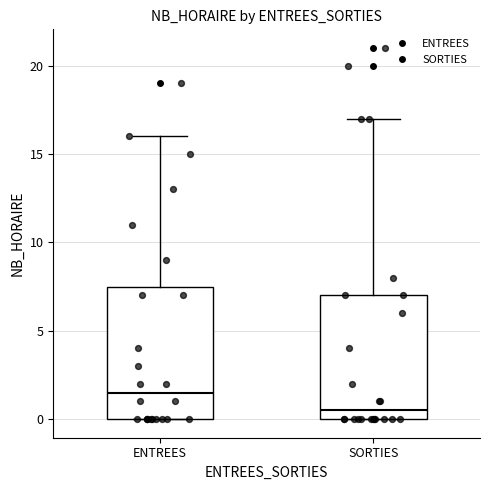

Reading left to right, transcribe this box plot: for each box, give where its median line is, the range the box spans, and where its two whiskers end, as read against the y-axis. The values are not printed on the chart, so give them approximately, as read against the axis.

ENTREES: median 1.5, box 0.0 to 7.5, whiskers 0.0 to 16.0
SORTIES: median 0.5, box 0.0 to 7.0, whiskers 0.0 to 17.0